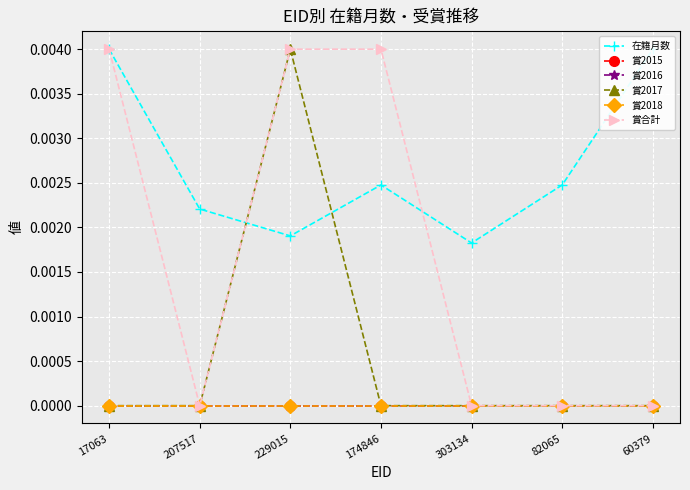

True or false: 賞2016 and 在籍月数 cross at least once.

False